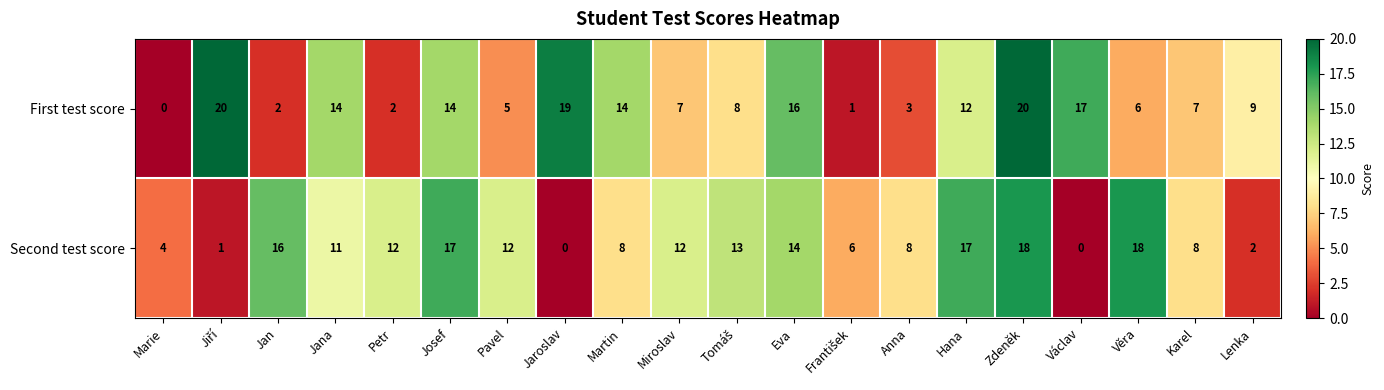

Which series has the largest total across all categories?

Second test score